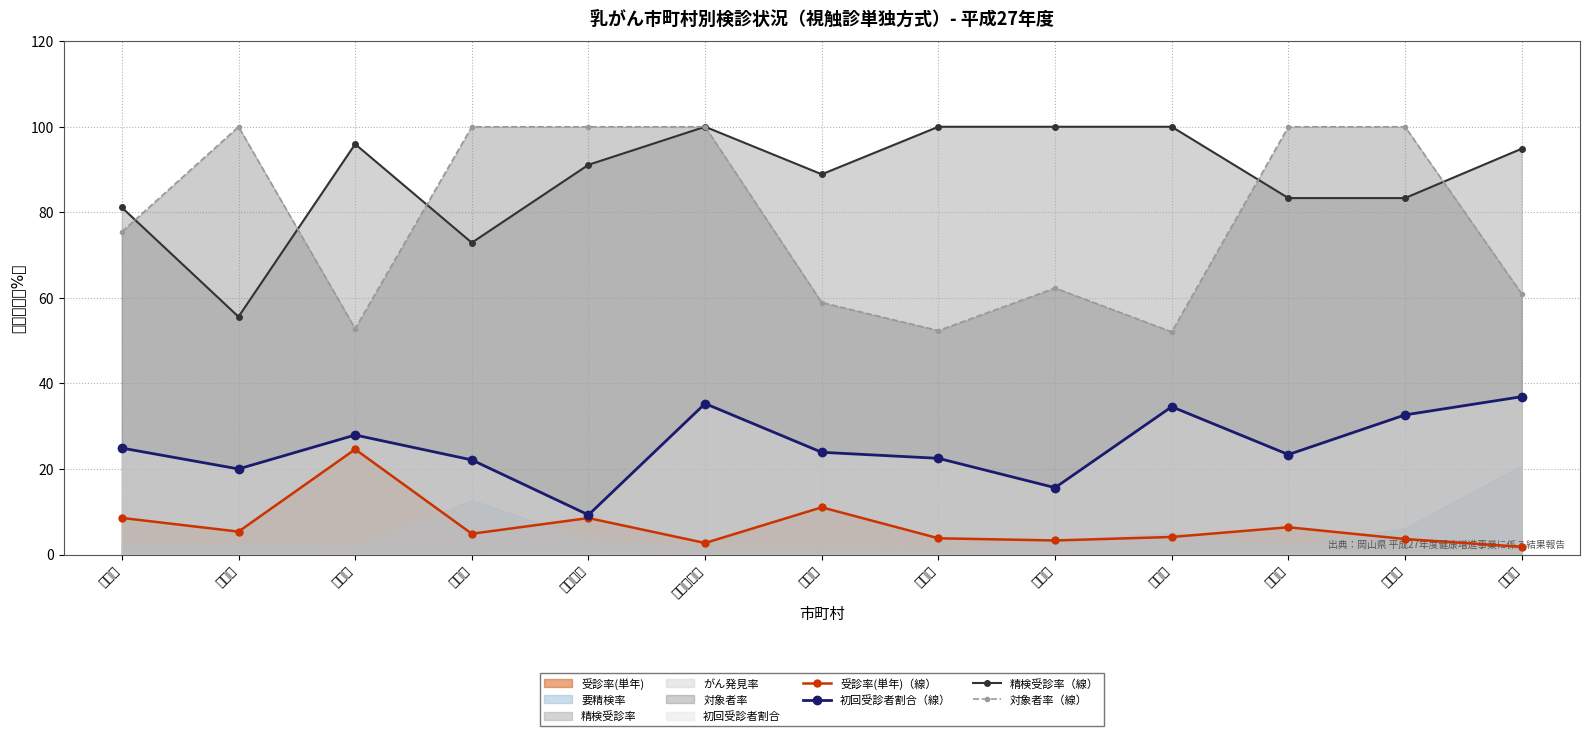

What is the difference between the maximum and minimum values in the 精検受診率（線） series?

44.4